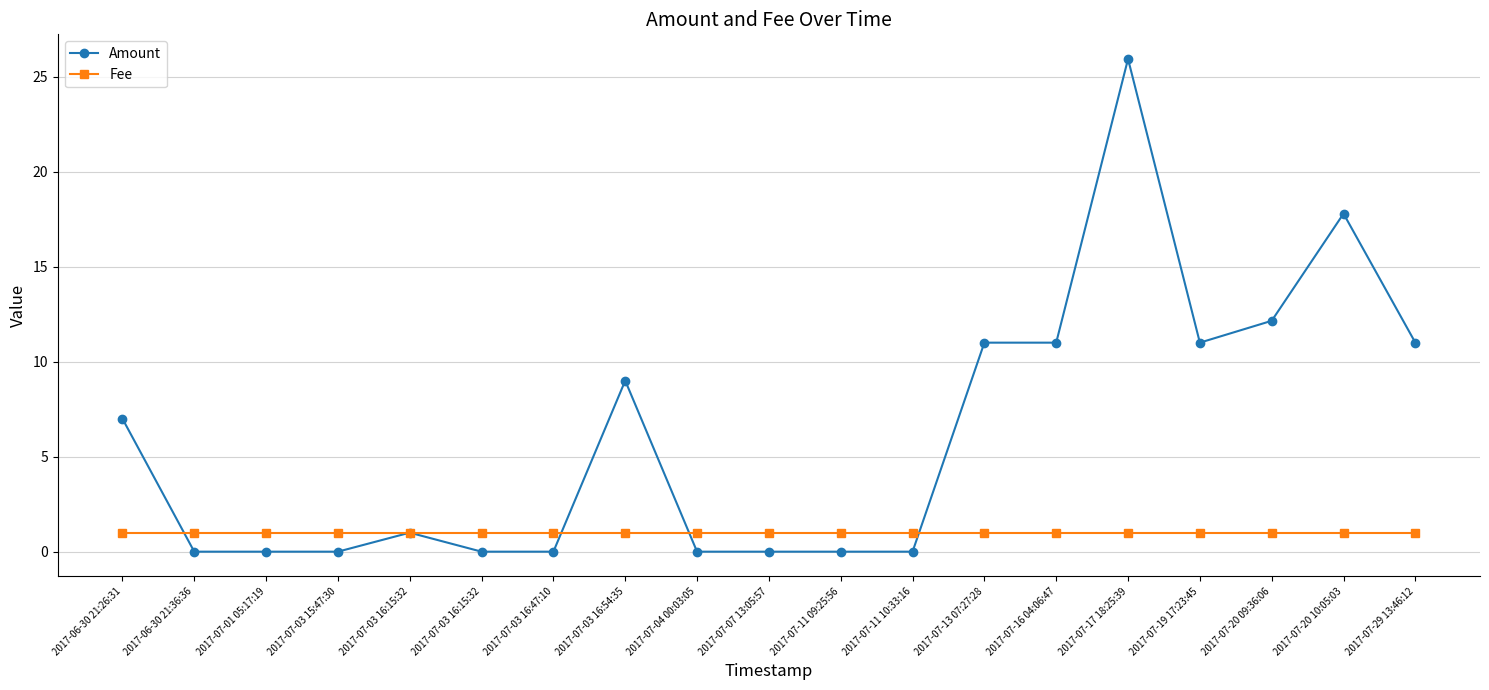

Count the number of categories in the chart.

19